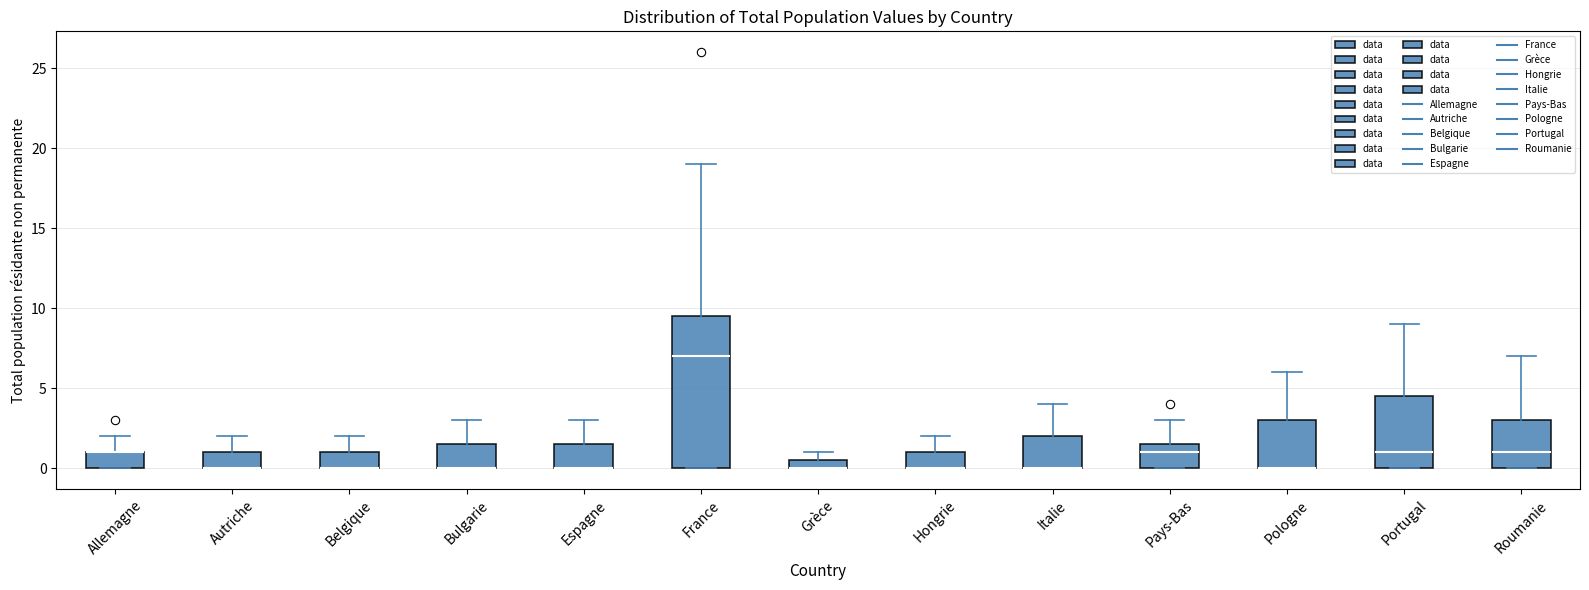

Where is the upper edge of the box for Pays-Bas on the y-axis? The values are not printed on the chart, so give them approximately, as read against the axis.

1.5